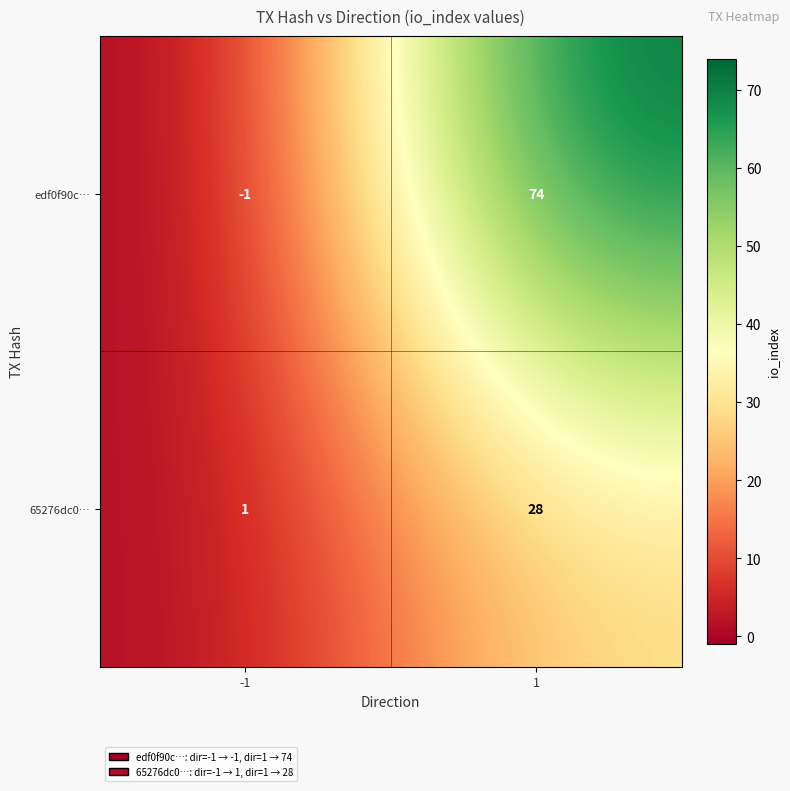

What is the total value across all series at 1?

102